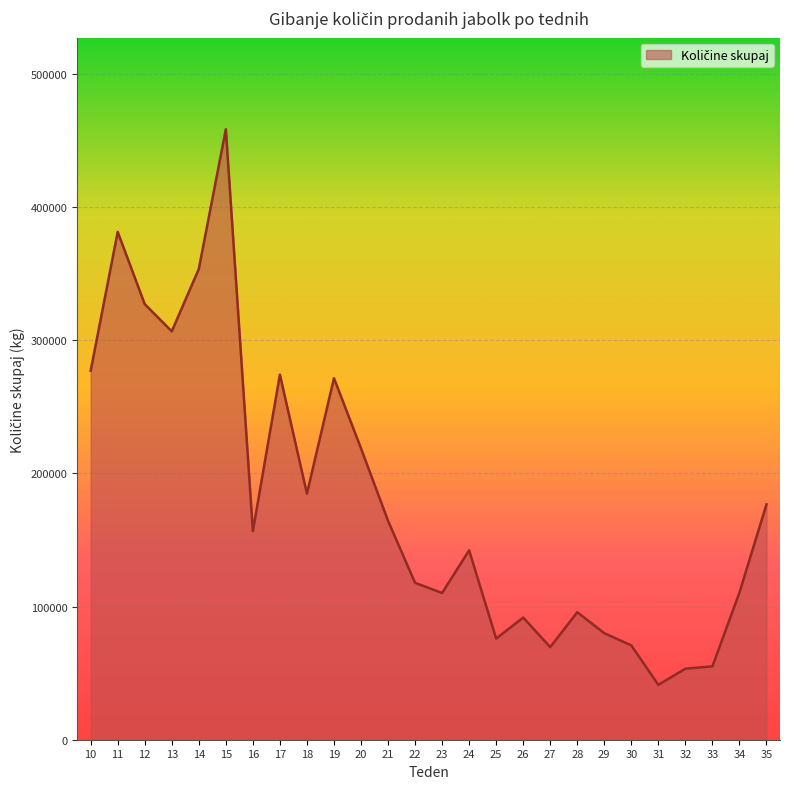

What is the greatest value displayed?

458509